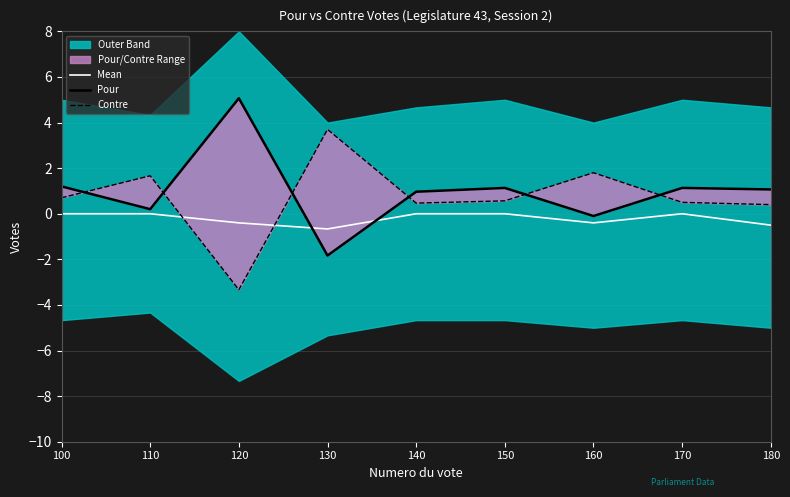

What value does the Pour series have at 110?

0.2